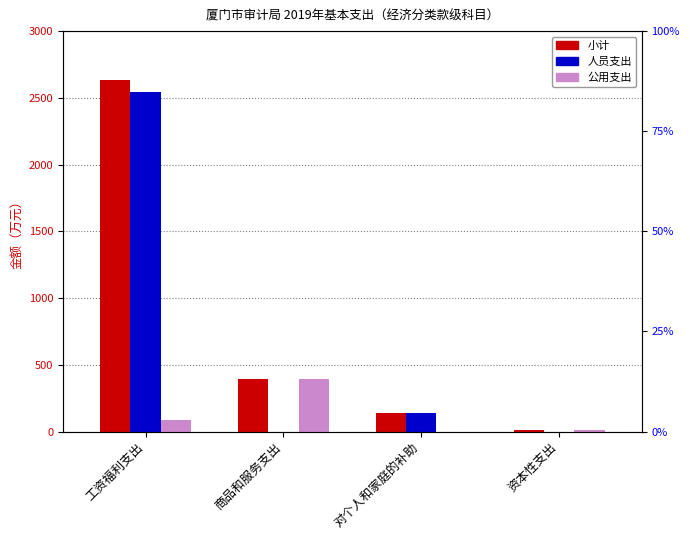

What is the minimum value for 小计?

10.0